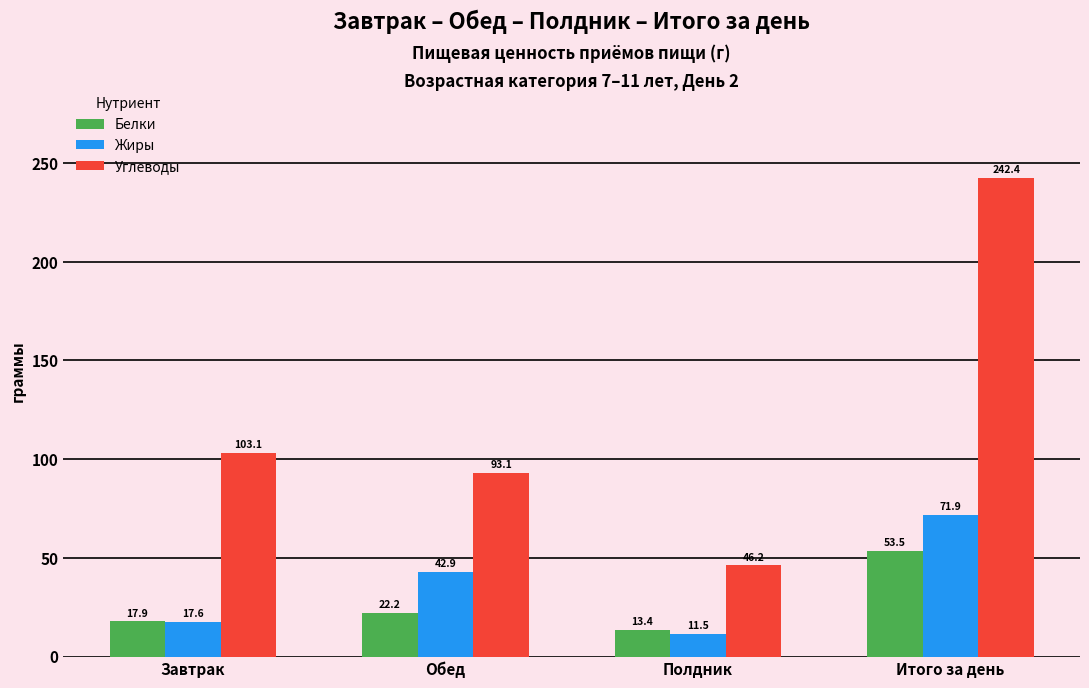

What are all the series names shown in the legend?

Белки, Жиры, Углеводы